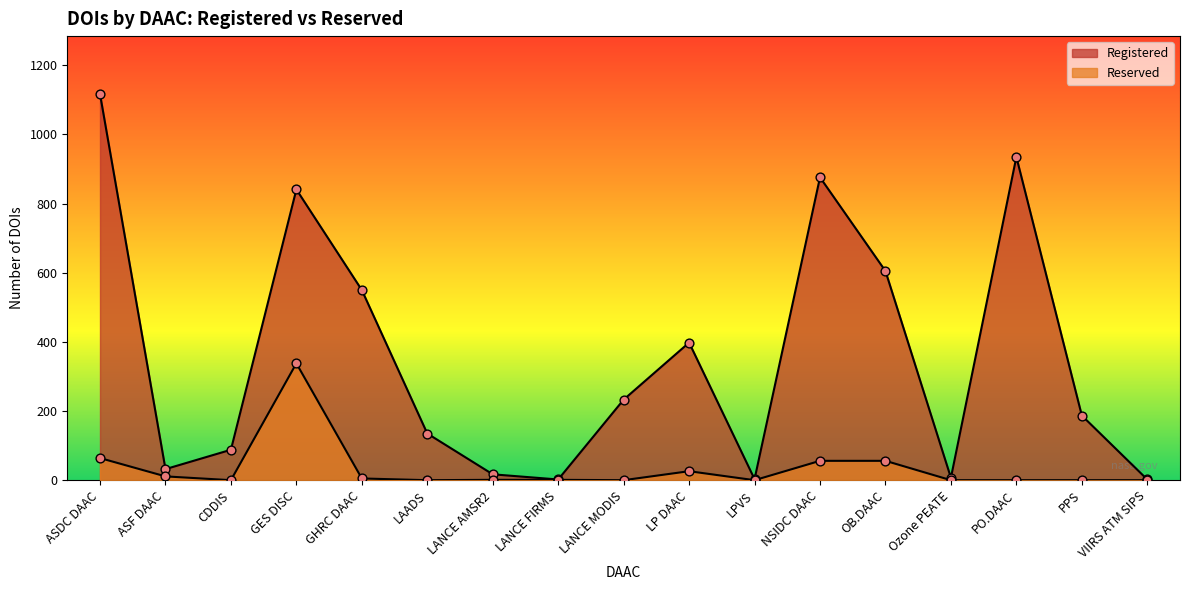

What is the total value across all series at GES DISC?

1179